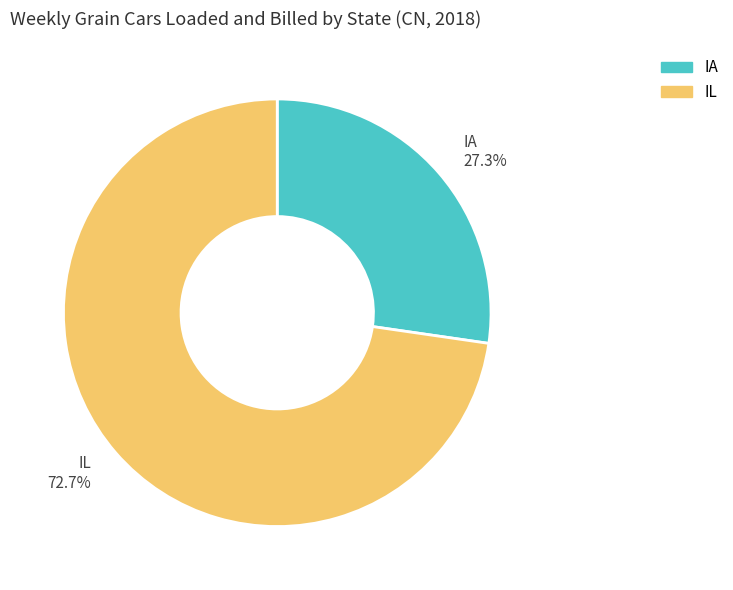

Does IL account for over 50% of the chart?

Yes